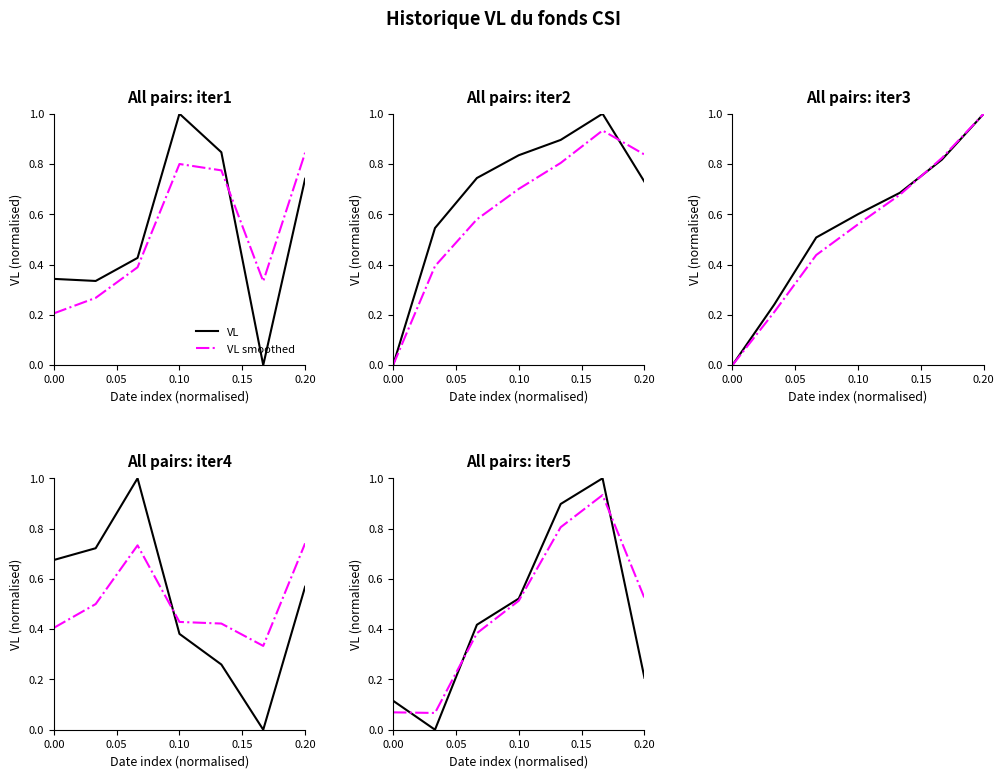

At 0.10, list the series in order from smallest to largest.

VL smoothed, VL